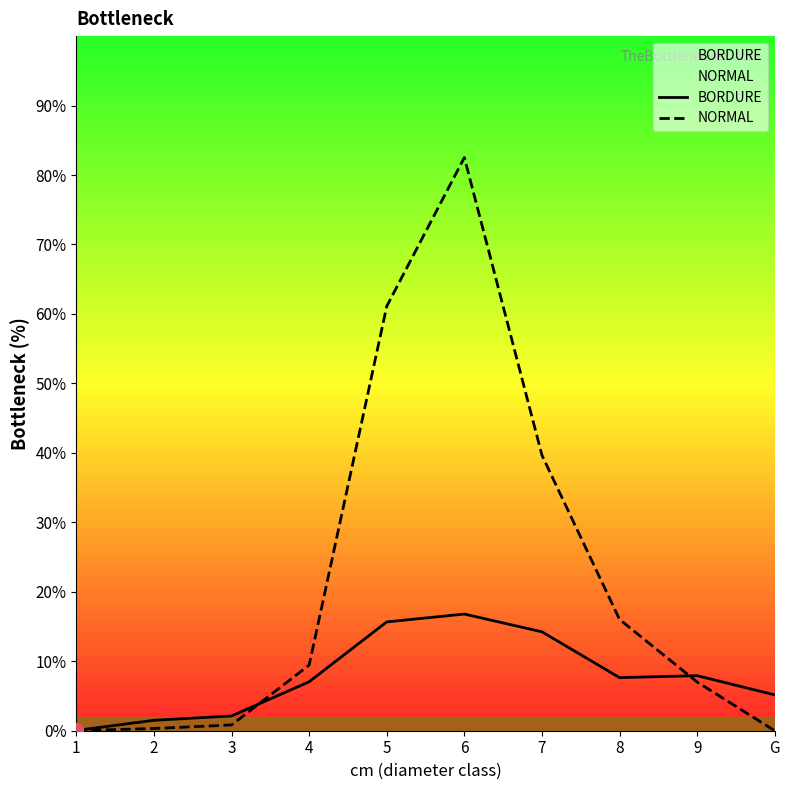

Which series reaches the maximum Y coordinate?

NORMAL